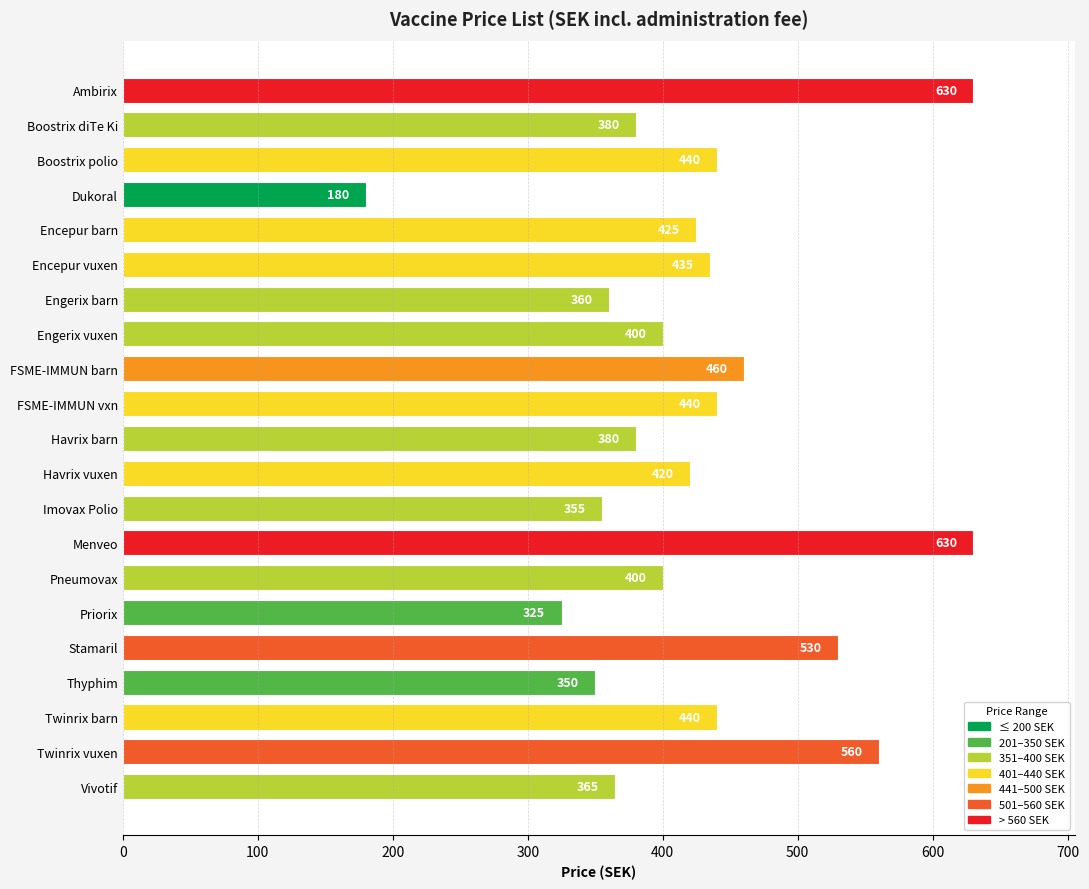

What is the label of the 7th bar from the bottom?

Pneumovax